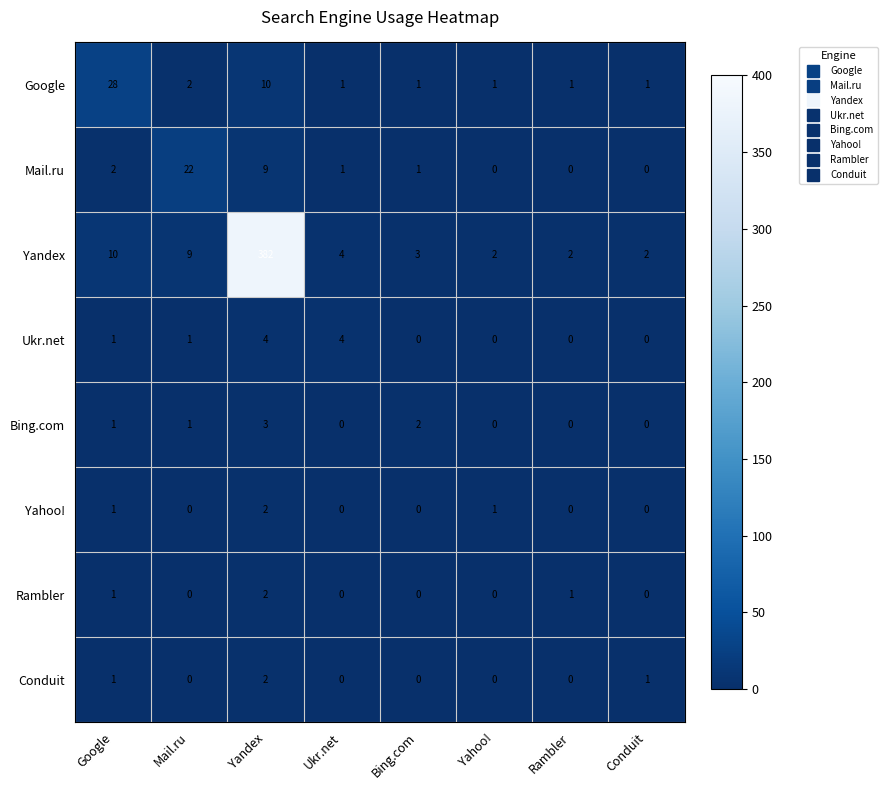

Which series has the widest spread of values?

Yandex